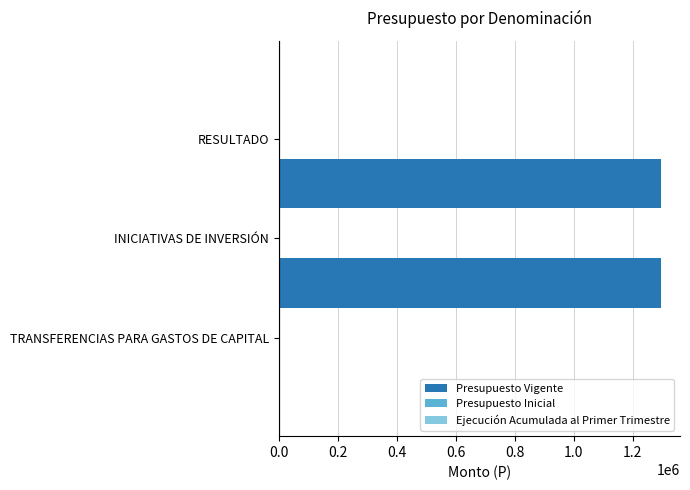

What is the sum of all values?

2592492